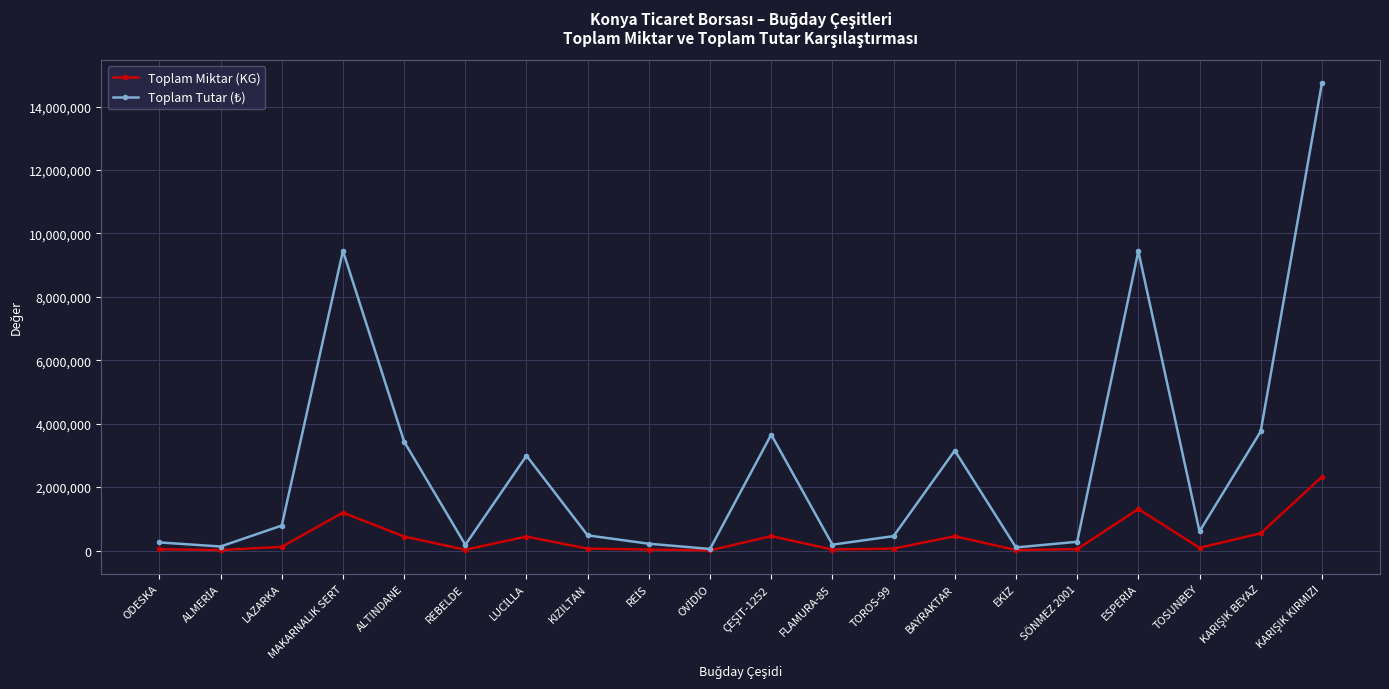

At how many categories does at least one series exceed 5182665?

3